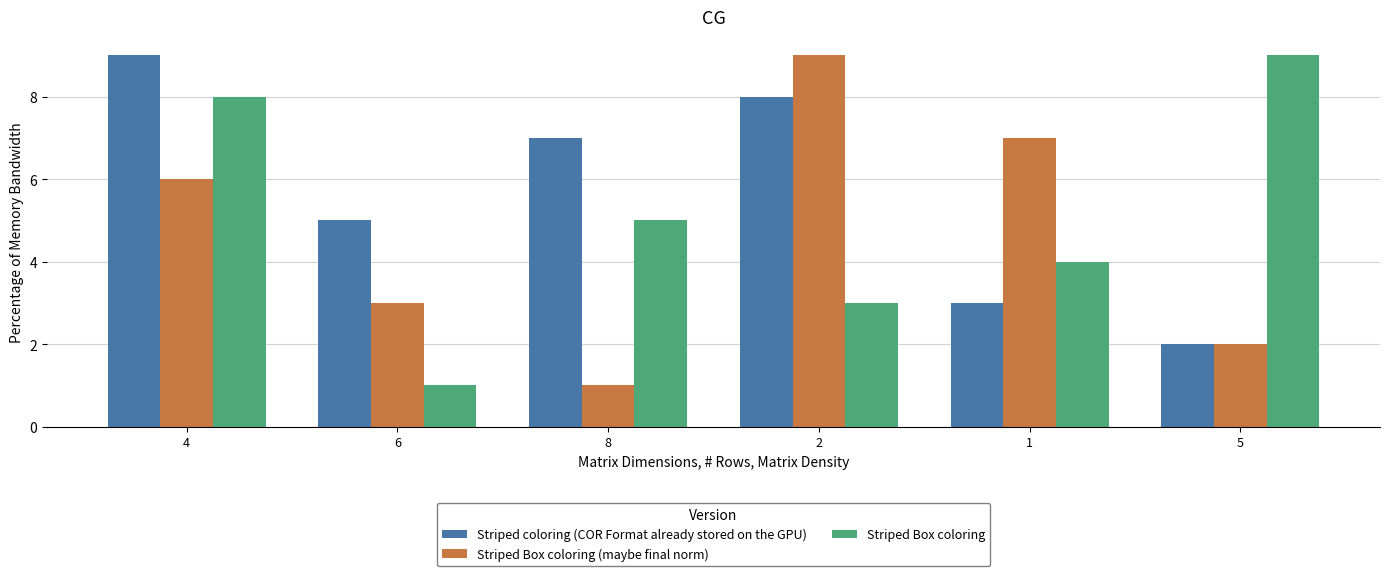

Does the chart contain stacked bars?

No